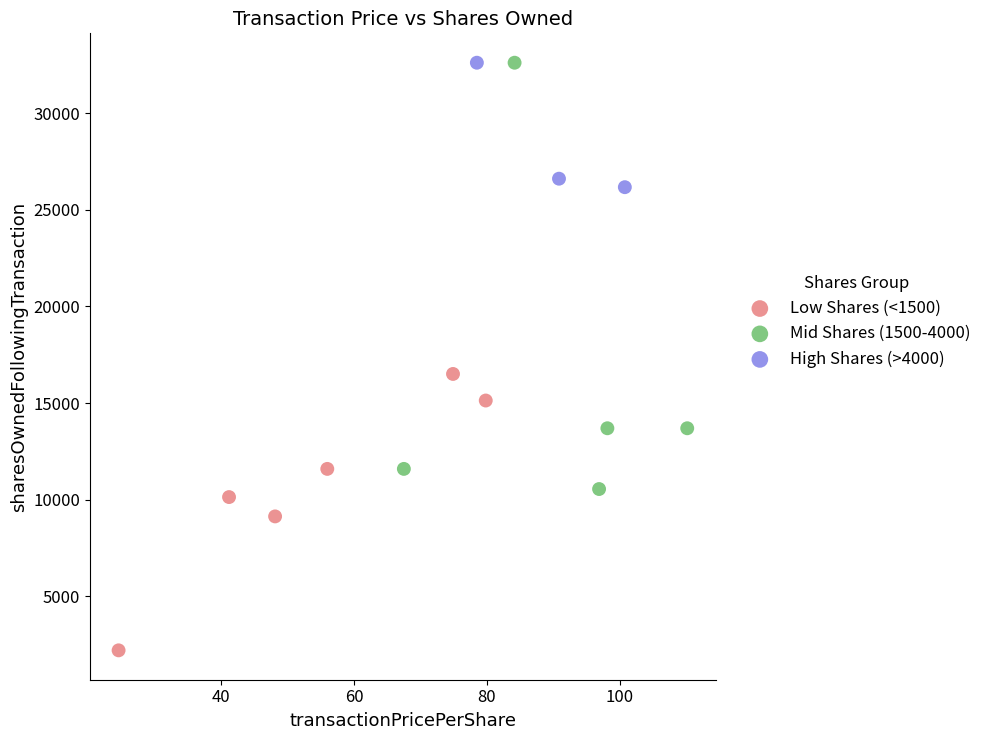

Which series has the widest spread of Y values?

Mid Shares (1500-4000)